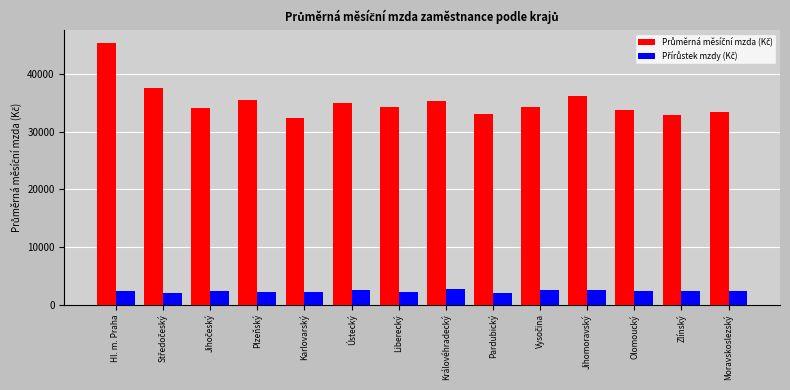

What is the spread (max minus min) of values at Olomoucký?

31376